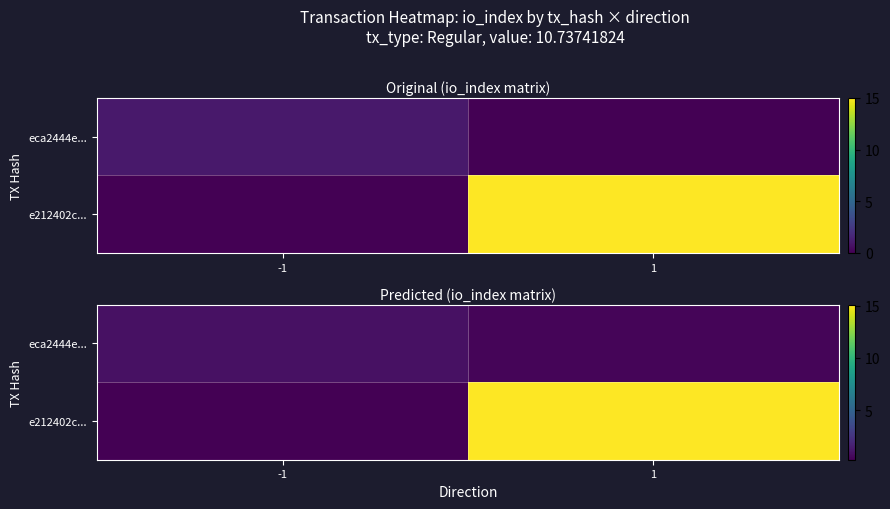

What is the sum of all eca2444e... values?

1.3